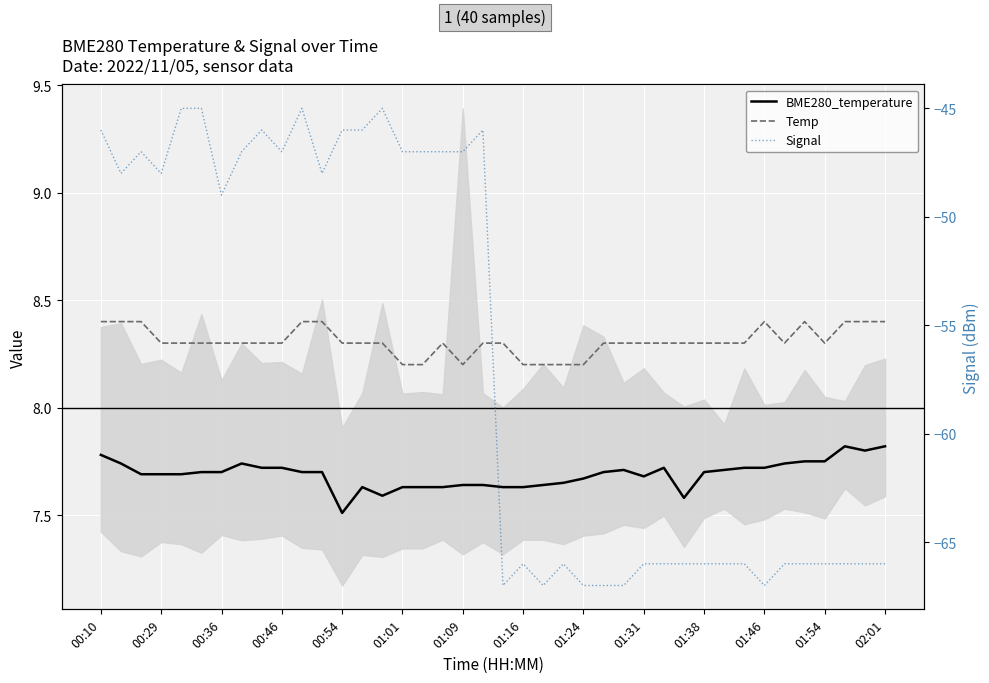

True or false: Signal has more than 1 interior local peaks.

True